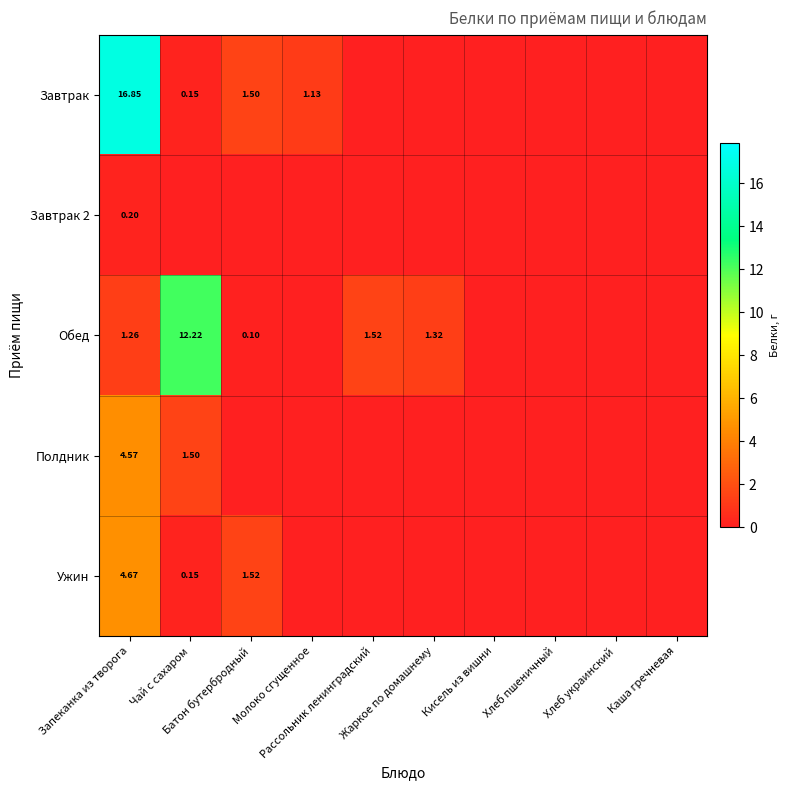

What is the sum of all Обед values?

16.4